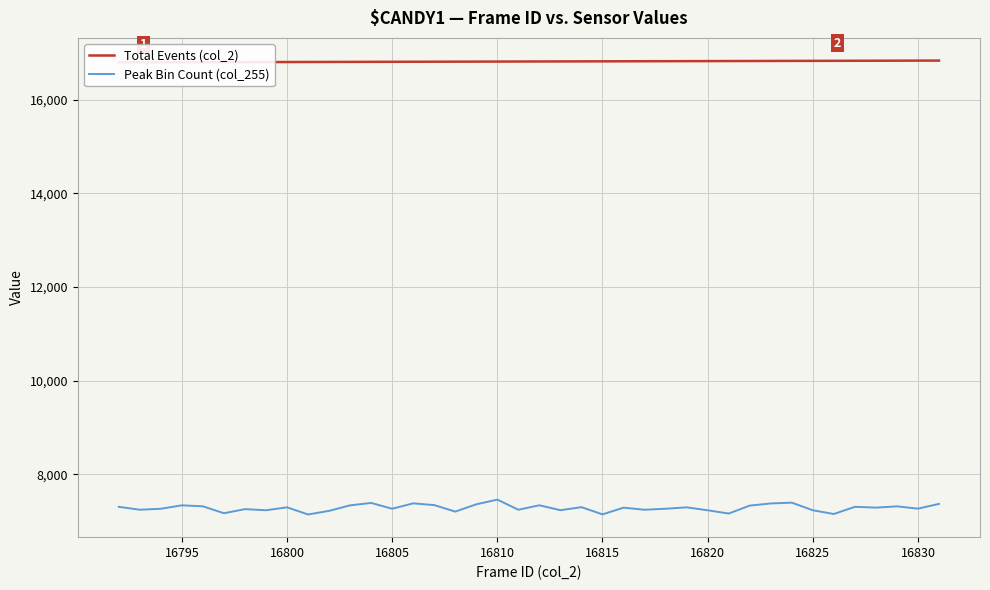

The Peak Bin Count (col_255) series shows 7269 at 16830. True or false?

True